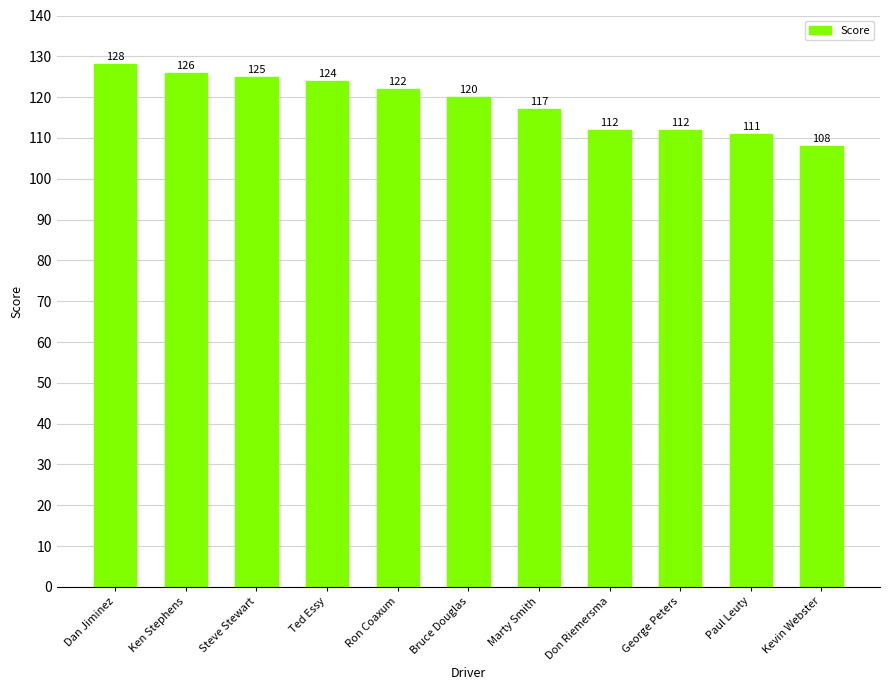

How many bars are there in total?

11